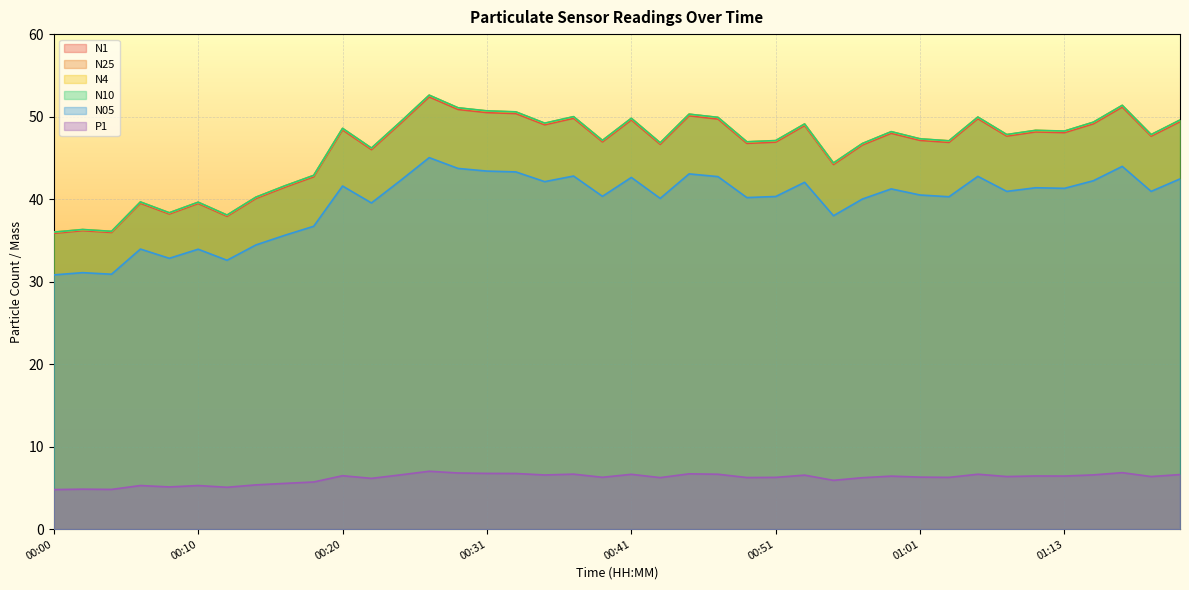

Which series changed the most between 00:04 and 00:29?

N25